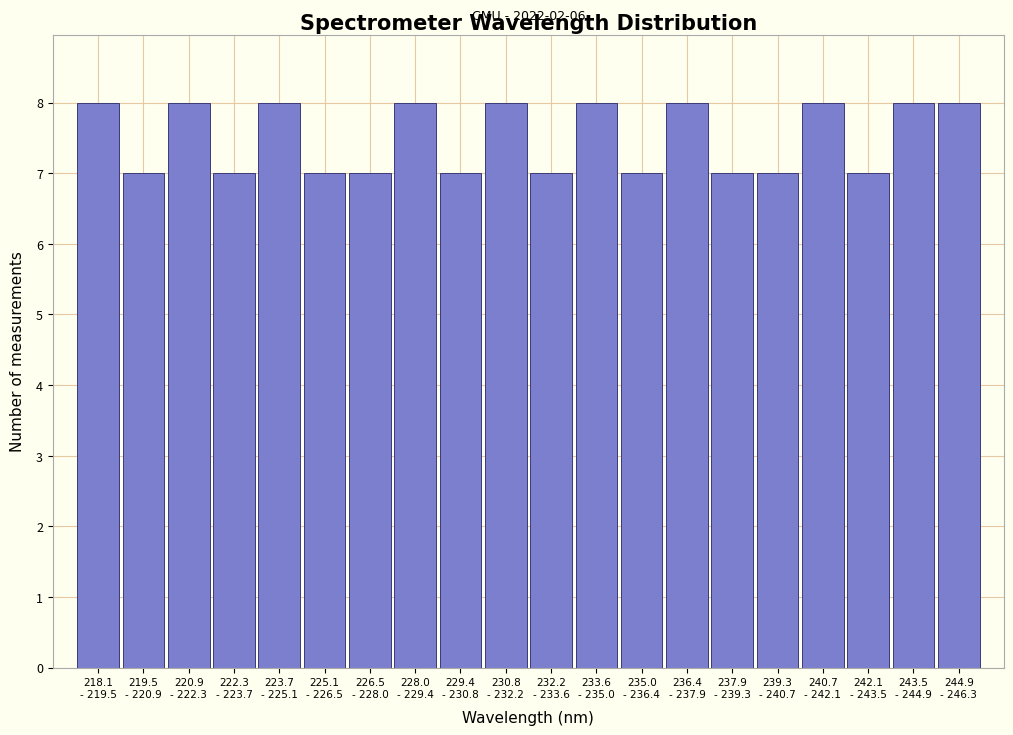

Reading left to right, extract all data points from this chart.

8	7	8	7	8	7	7	8	7	8	7	8	7	8	7	7	8	7	8	8